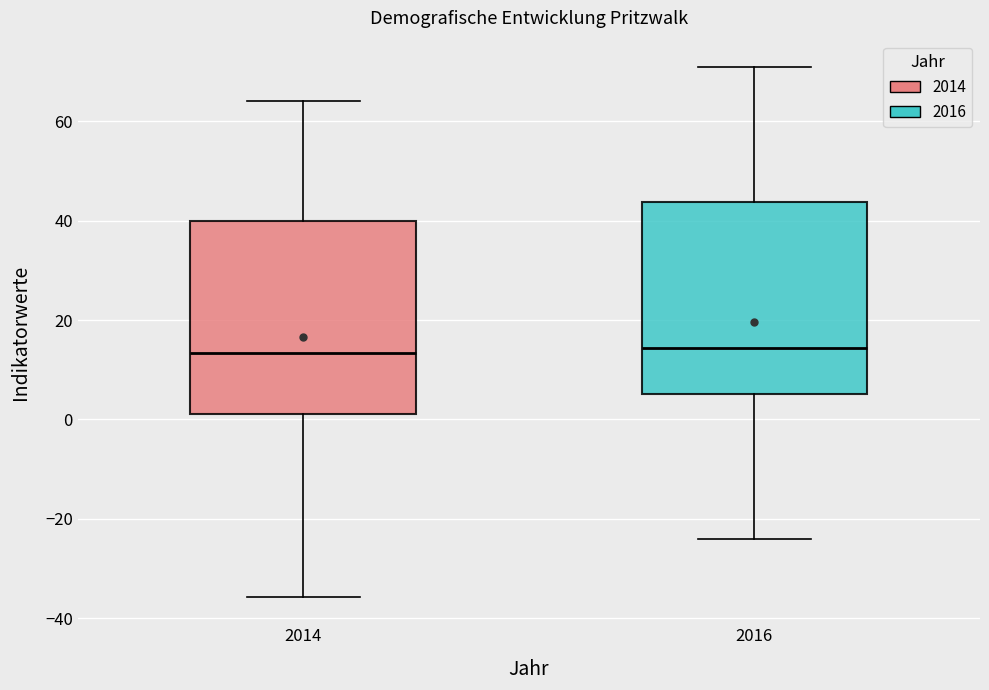

Reading left to right, read every box against the y-axis: the position of its median line, the range the box covers, and the ends of its whiskers. The values are not printed on the chart, so give them approximately, as read against the axis.

2014: median 14, box 2 to 40, whiskers -36 to 64
2016: median 14, box 6 to 44, whiskers -24 to 70